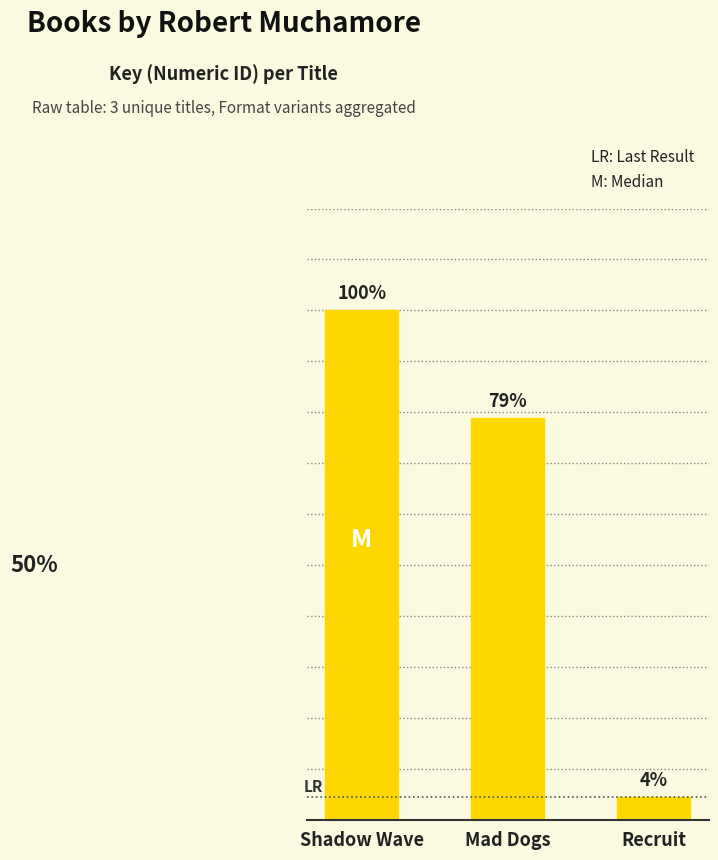

The value at Shadow Wave is 771679178. True or false?

False